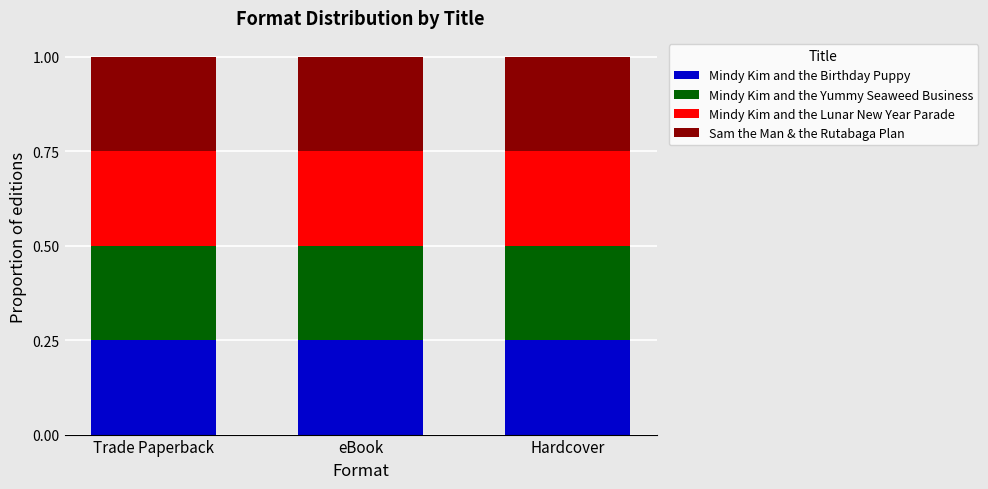

Does the chart contain any negative values?

No